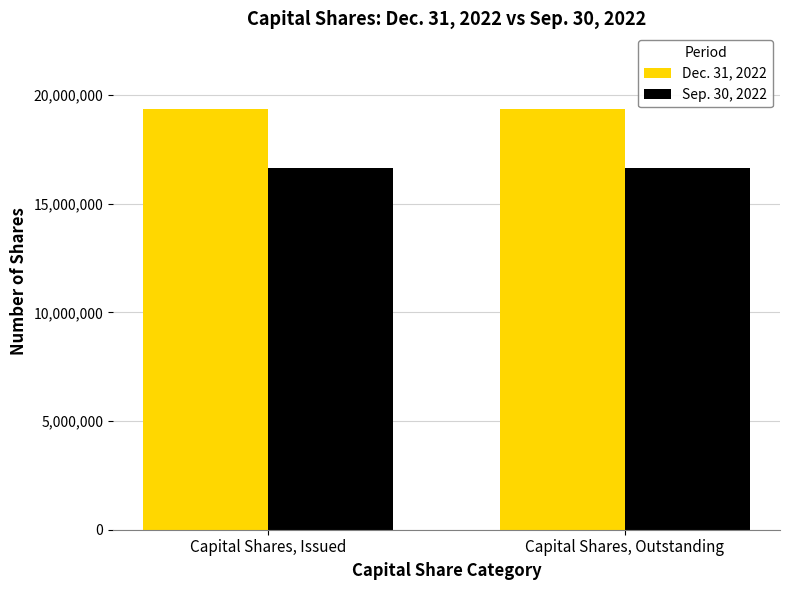

Rank the series by their maximum value, from lowest to highest.

Sep. 30, 2022, Dec. 31, 2022